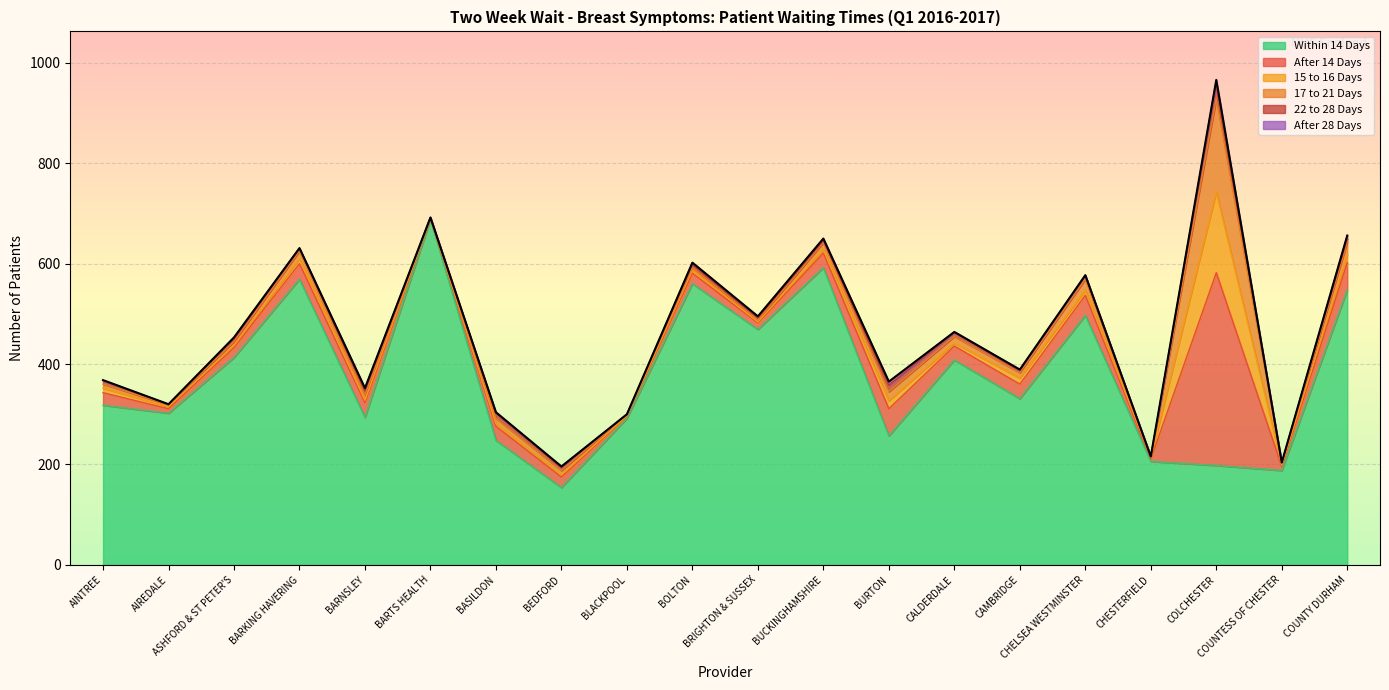

How many lines are shown in the chart?

6